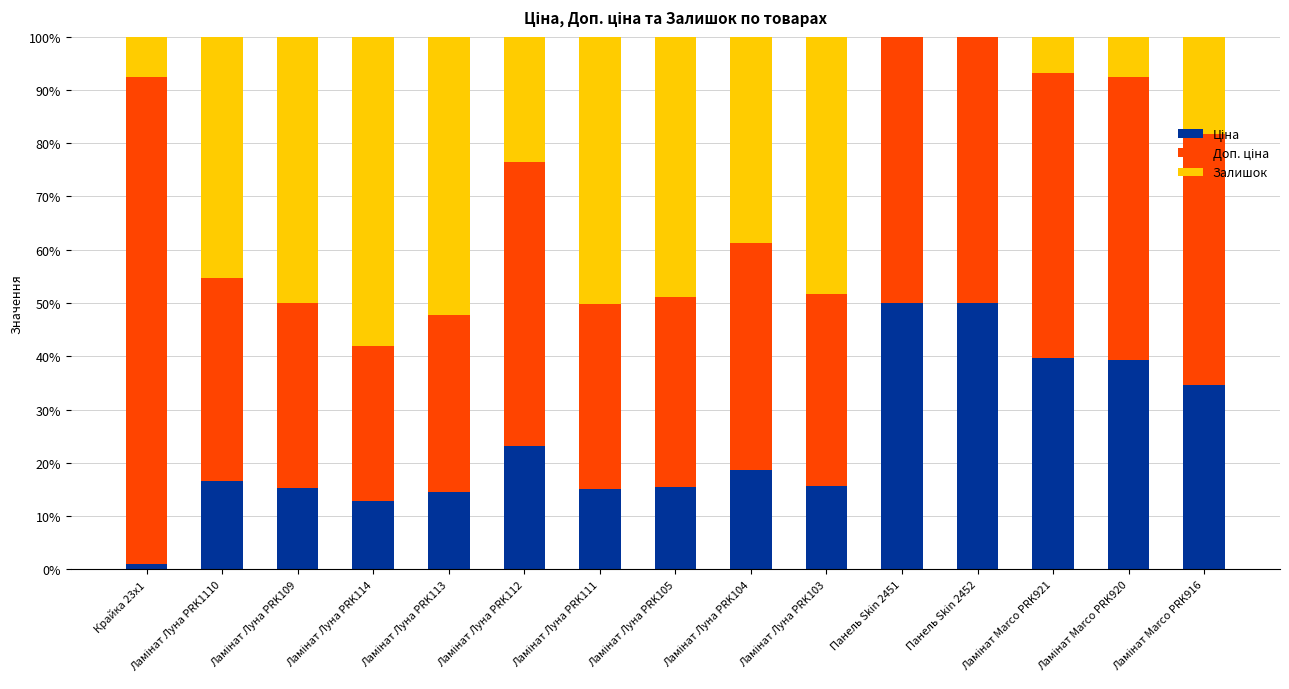

Are the bars horizontal?

No